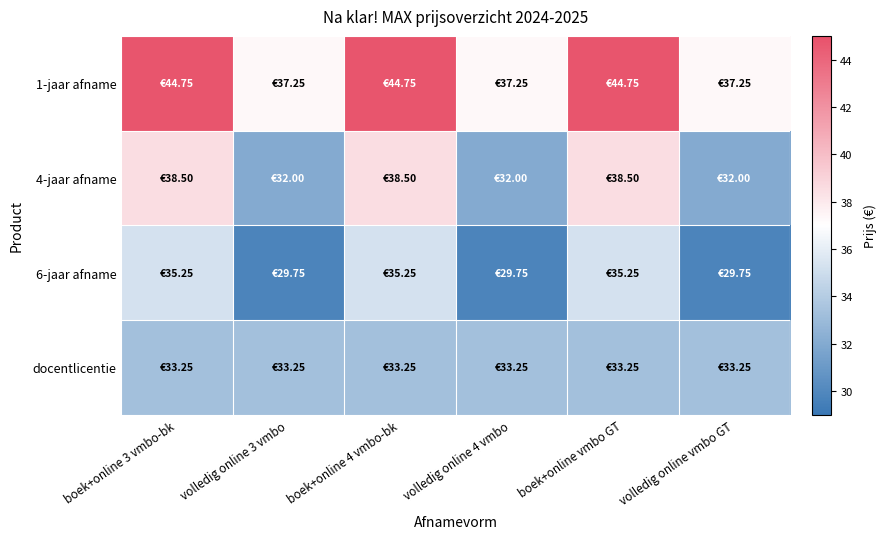

Rank the series at volledig online 3 vmbo from lowest to highest value.

6-jaar afname, 4-jaar afname, docentlicentie, 1-jaar afname